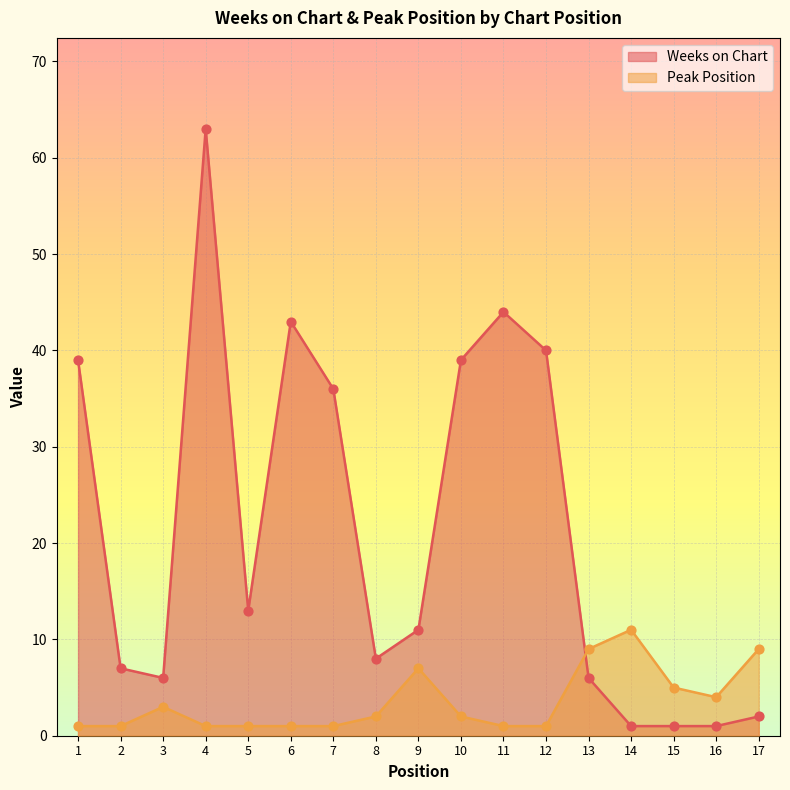

At which category is the sum across all series the highest?

4